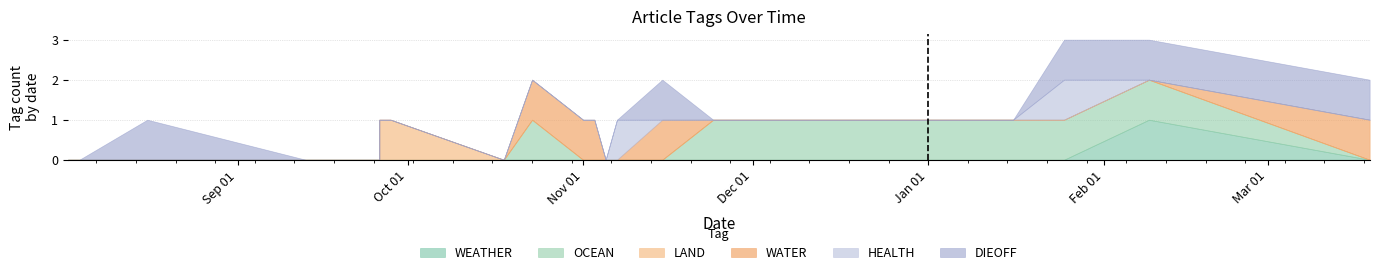

True or false: WATER and LAND cross at least once.

False